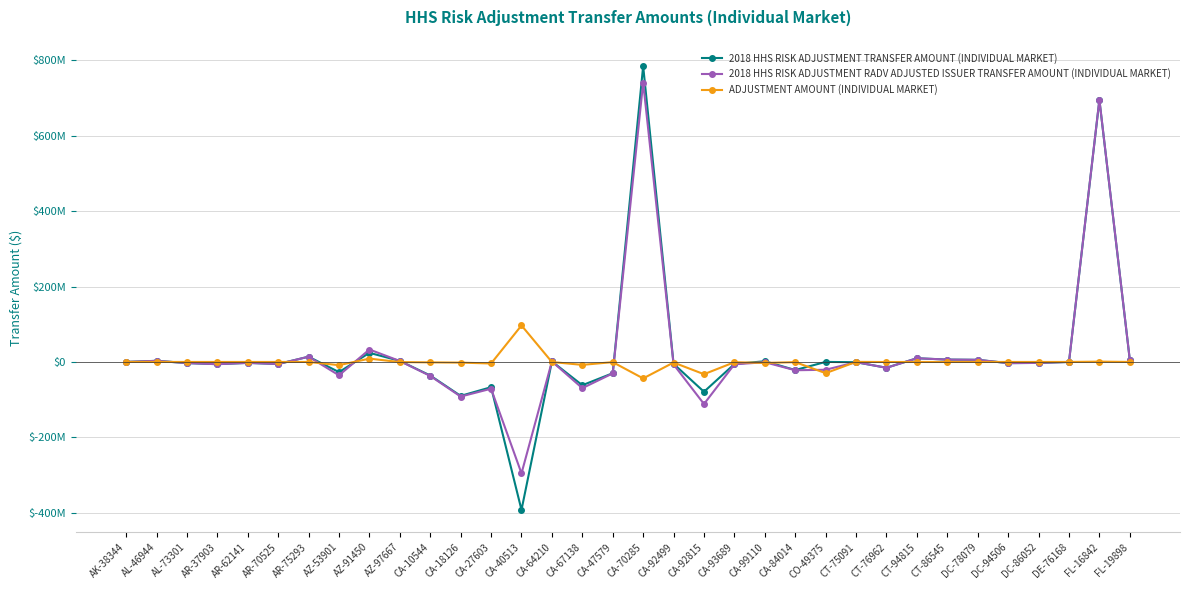

Which series changed the most between CA-10544 and CT-86545?

2018 HHS RISK ADJUSTMENT RADV ADJUSTED ISSUER TRANSFER AMOUNT (INDIVIDUAL MARKET)